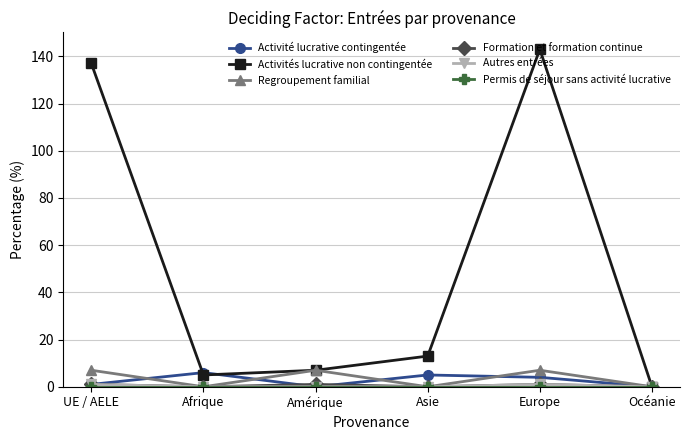

Which label corresponds to the largest value in the chart?

Europe